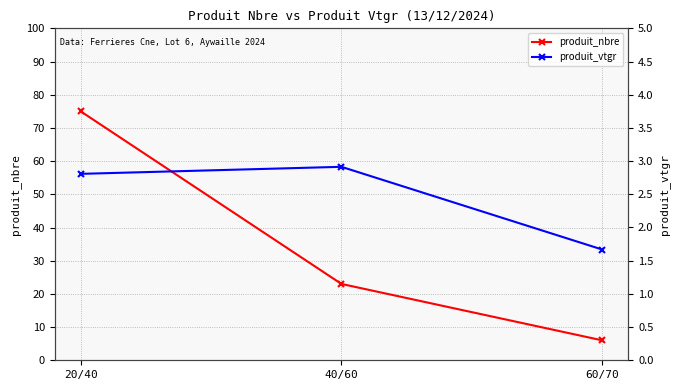

What is the label of the 1st point from the left?

20/40